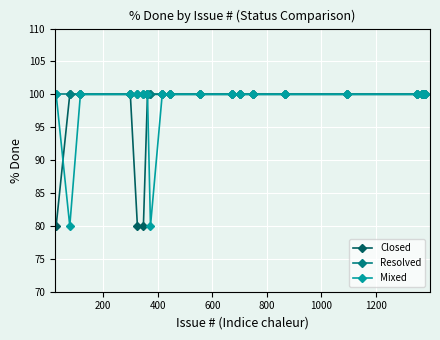

At how many categories does at least one series exceed 96?

20